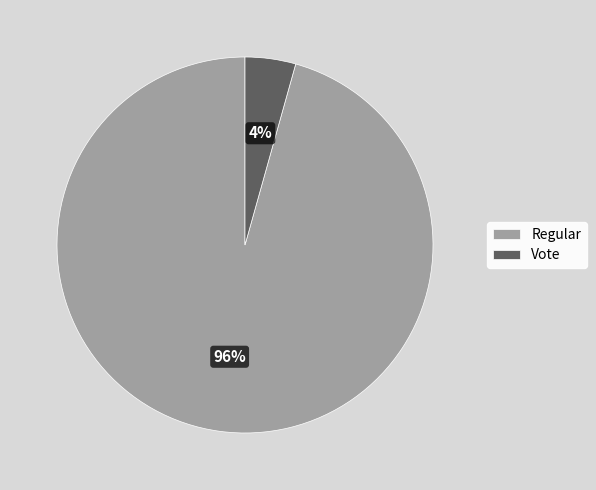

Is the sum of Vote and Regular greater than half?

Yes